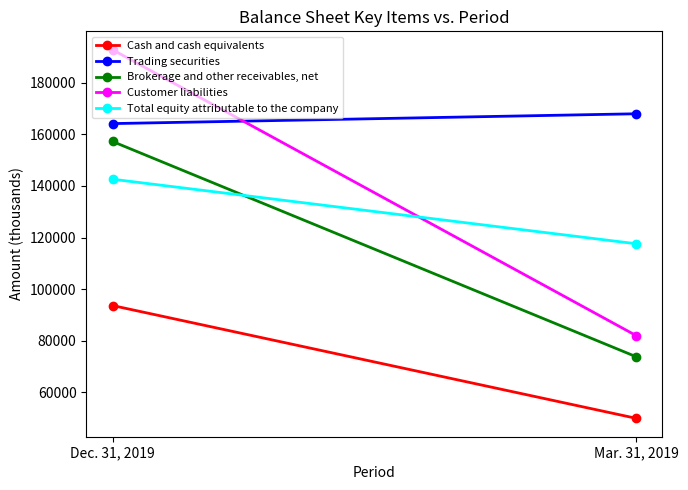

Reading left to right, transcribe all the data shown in this chart.

Cash and cash equivalents: Dec. 31, 2019=93653	Mar. 31, 2019=49960
Trading securities: Dec. 31, 2019=164145	Mar. 31, 2019=167949
Brokerage and other receivables, net: Dec. 31, 2019=157217	Mar. 31, 2019=73836
Customer liabilities: Dec. 31, 2019=192754	Mar. 31, 2019=82032
Total equity attributable to the company: Dec. 31, 2019=142596	Mar. 31, 2019=117597